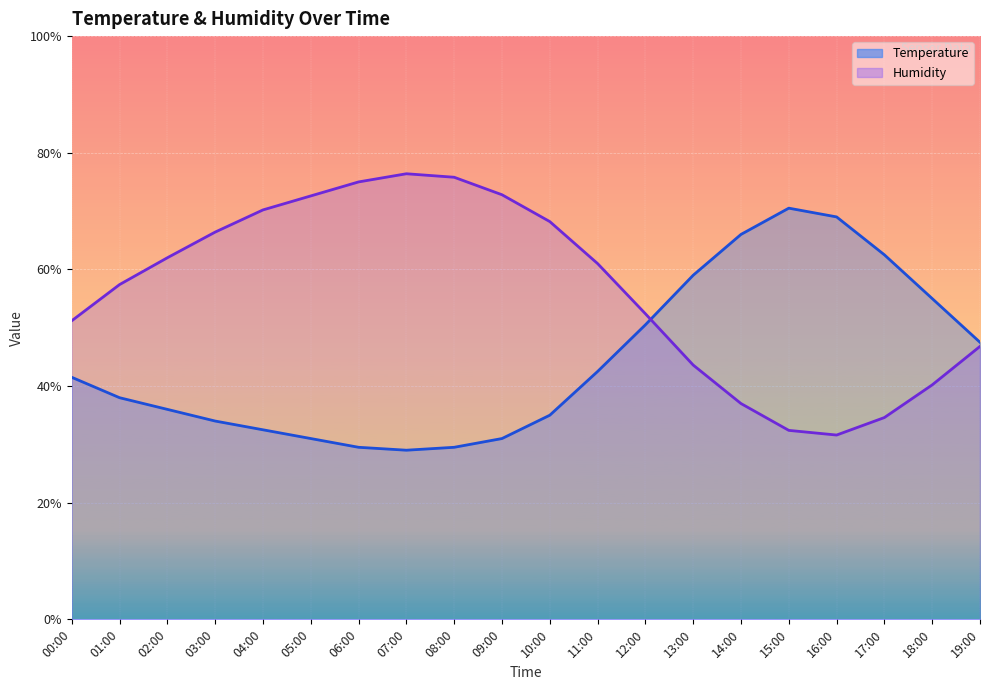

What is the sum of the Humidity values at 10:00 and 07:00?

144.6